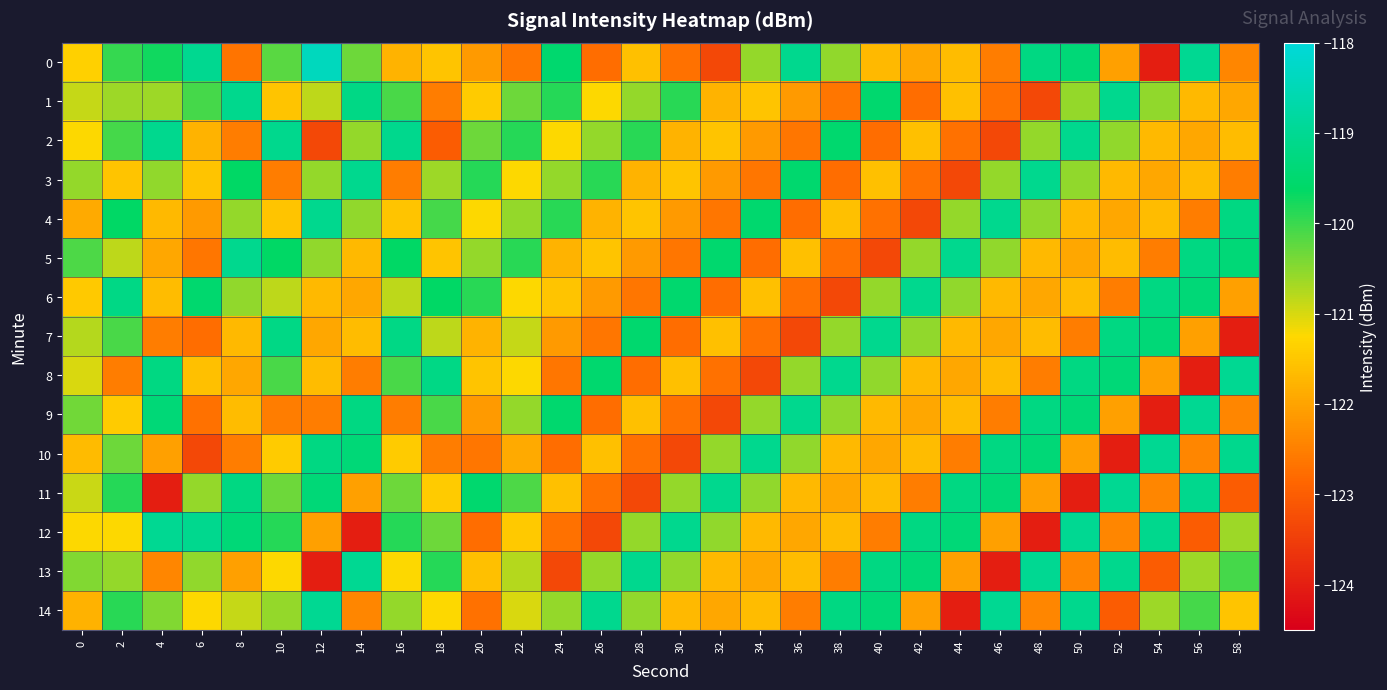

Which category has the lowest value across all series?

54